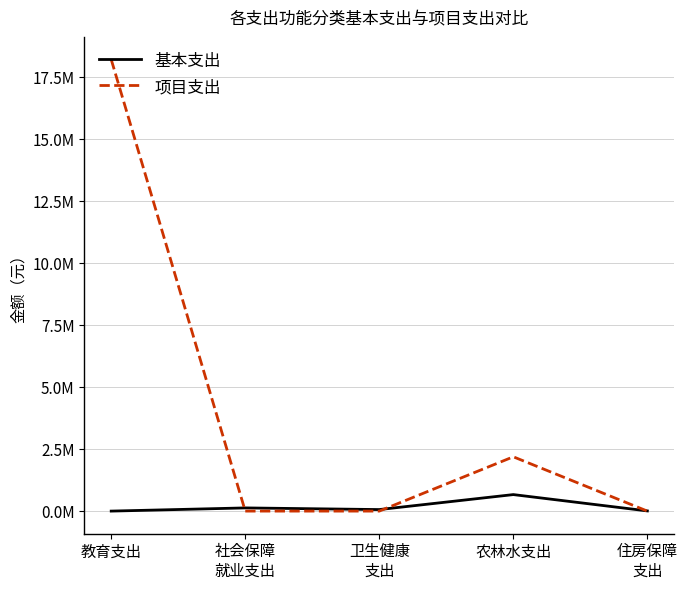

Which series has the largest total across all categories?

项目支出